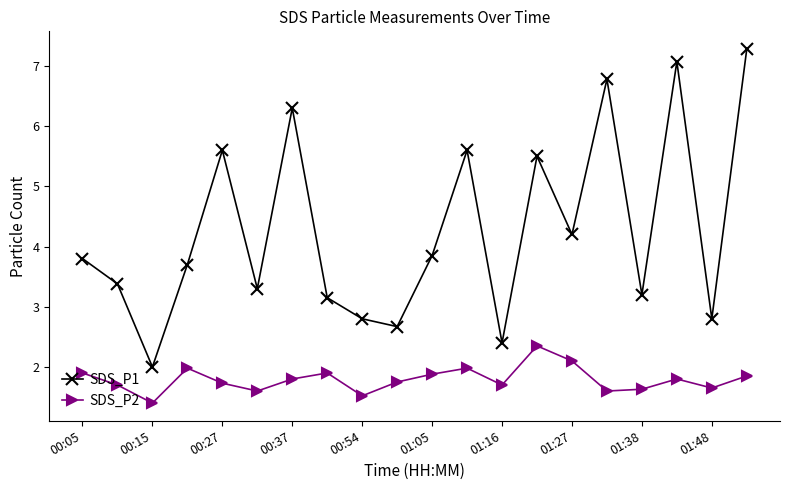

True or false: SDS_P1 and SDS_P2 cross at least once.

False